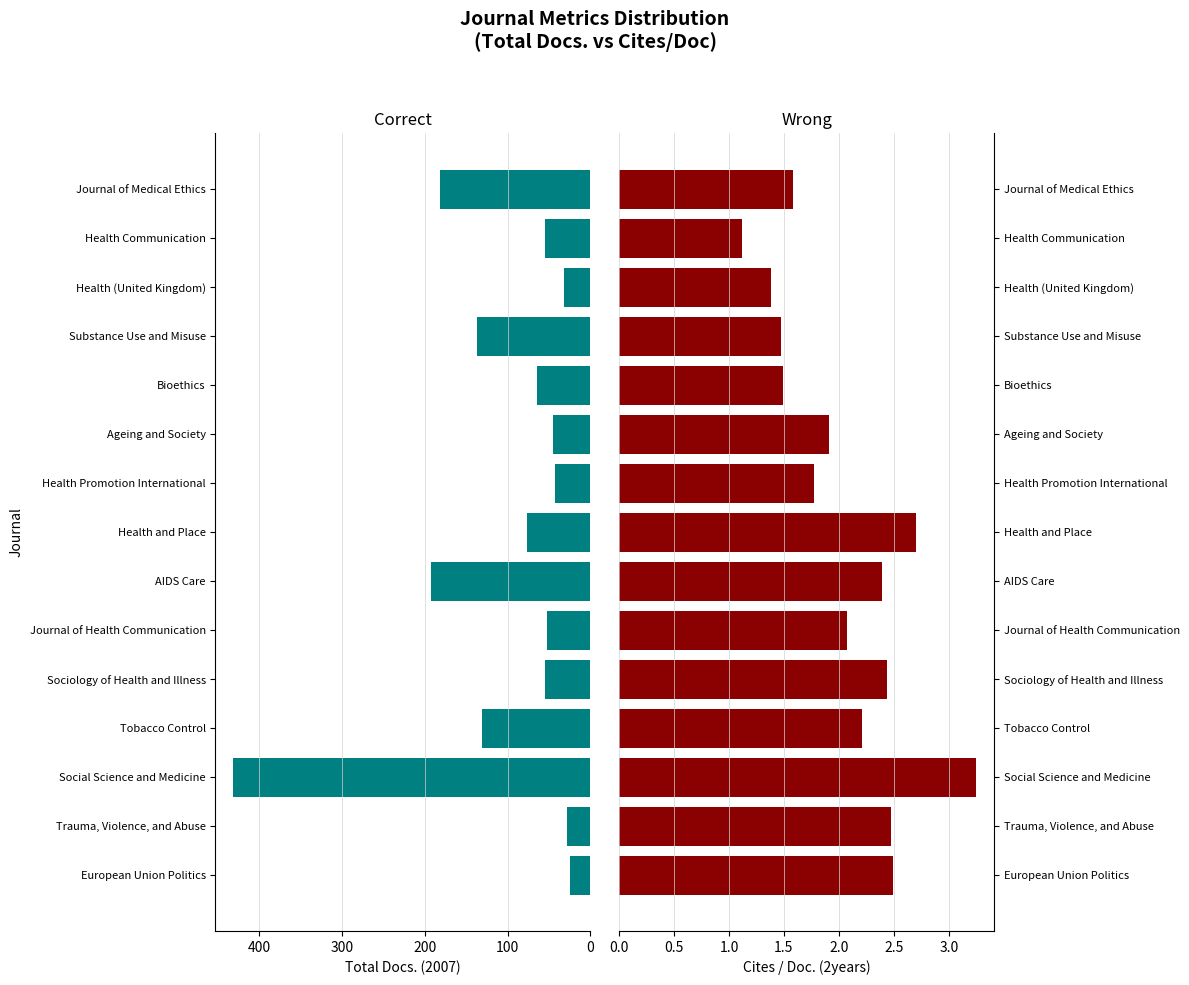

What is the difference between the second highest and minimum values in the Correct series?

167.0